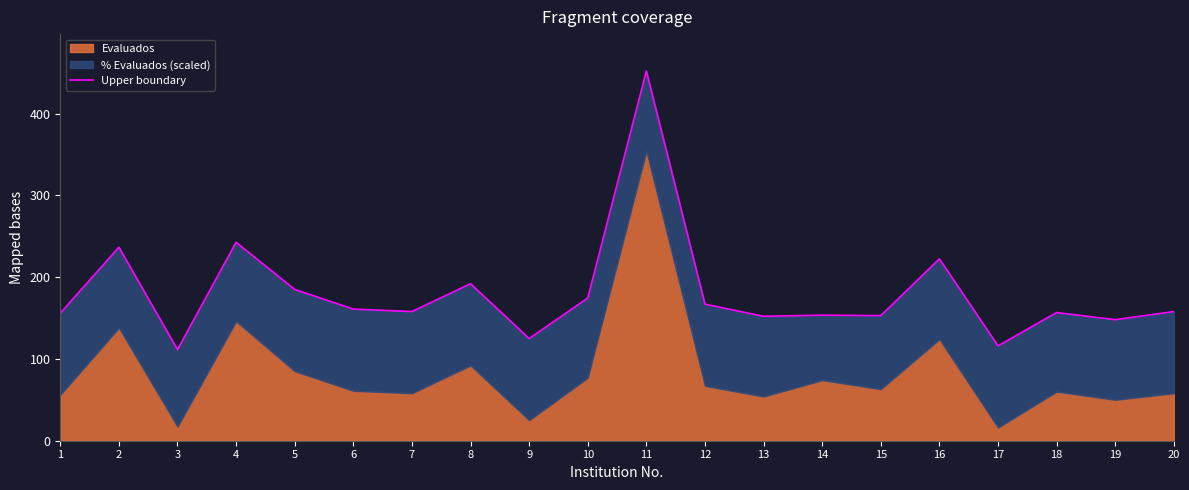

Reading left to right, what are all the values shown in this chart?

1=156.0	2=236.6	3=111.4	4=242.7	5=185.0	6=161.0	7=158.0	8=192.0	9=125.0	10=174.5	11=452.1	12=167.0	13=152.2	14=153.6	15=153.0	16=222.4	17=116.0	18=156.8	19=148.0	20=158.0